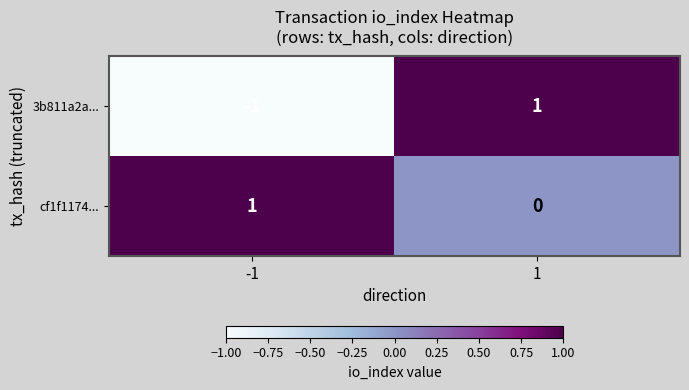

The value of 3b811a2a... at -1 is -2. True or false?

False